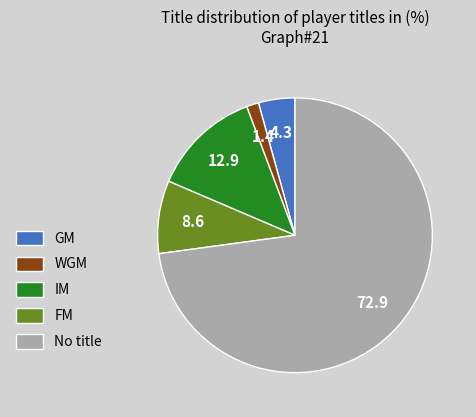

Combined, do No title and IM account for over 50%?

Yes